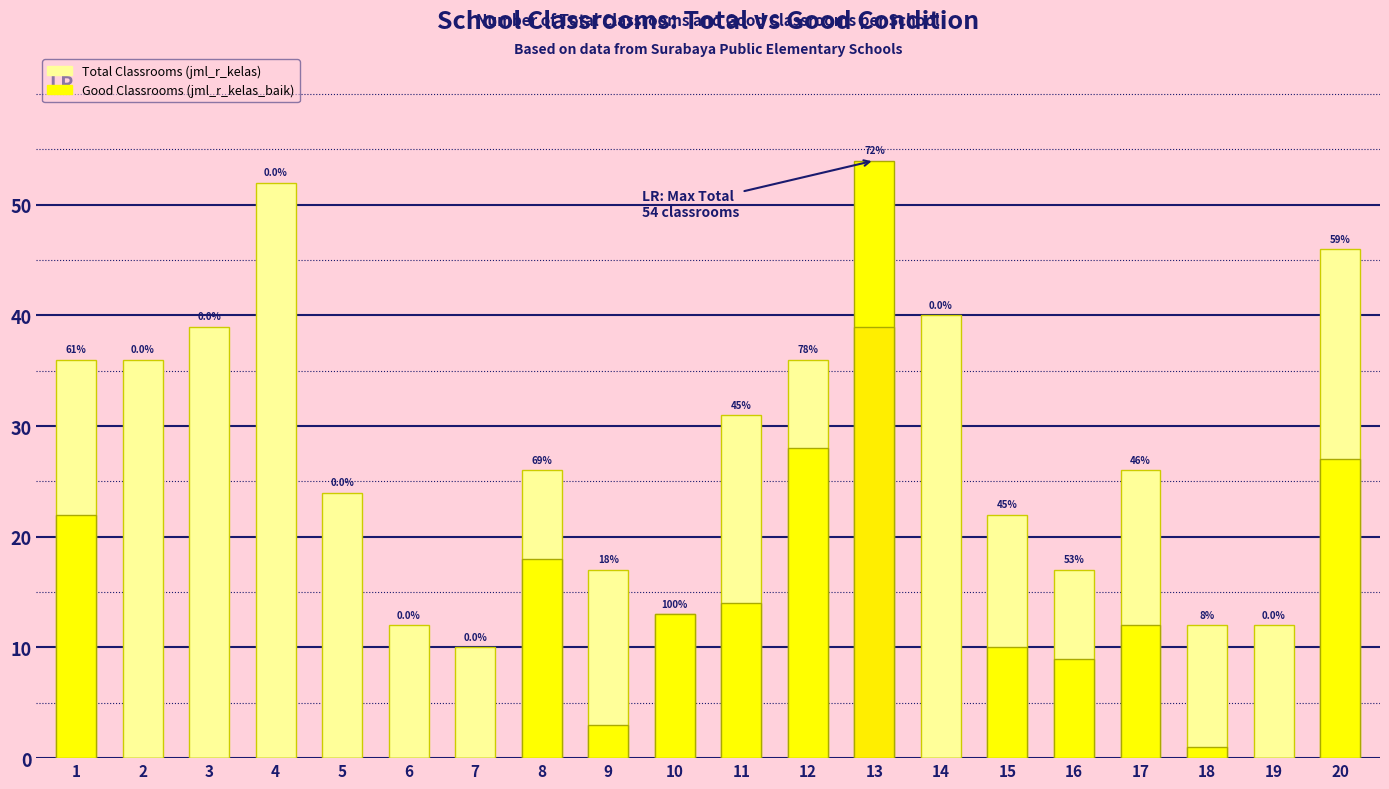

What is the difference between the Total Classrooms (jml_r_kelas) values at 7 and 5?

14